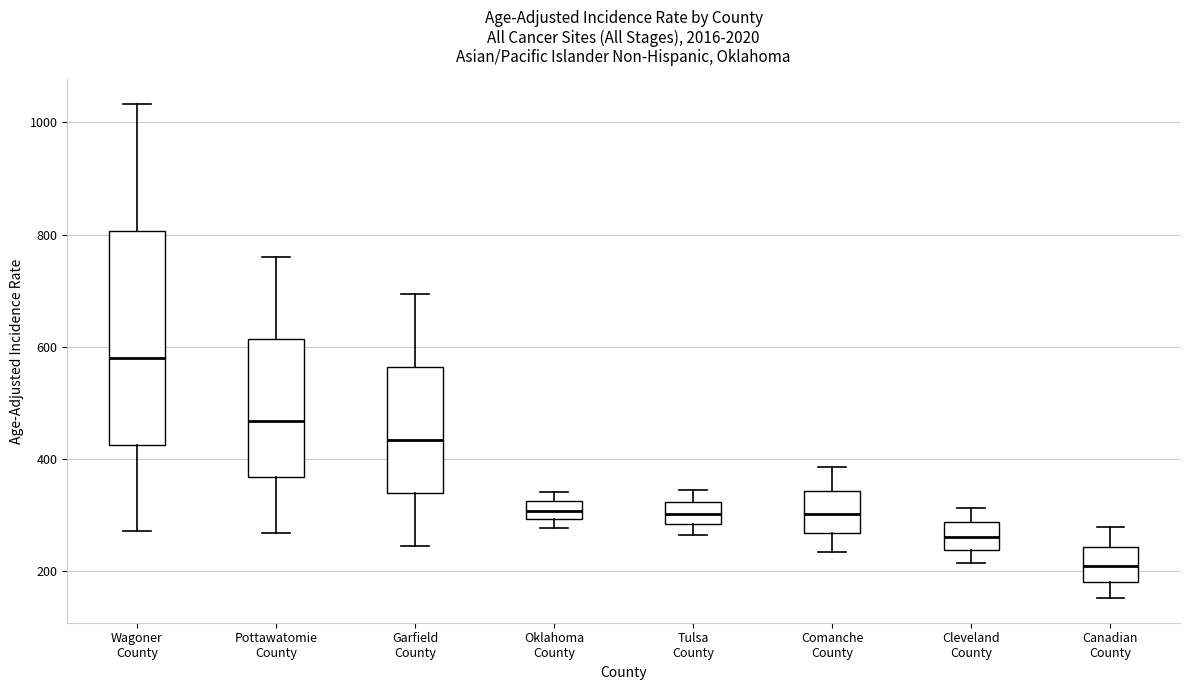

Where does the lower whisker of the box for Canadian County end on the y-axis? The values are not printed on the chart, so give them approximately, as read against the axis.

160